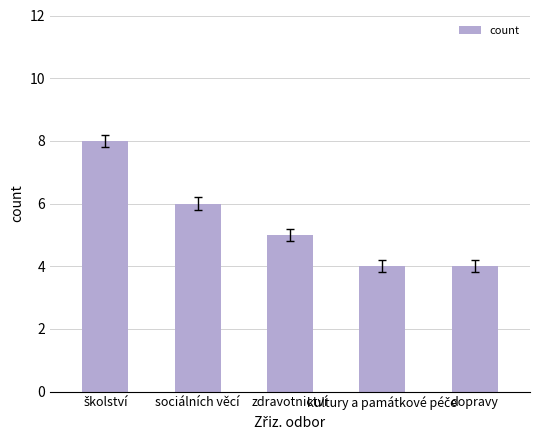

What is the value of the 3rd bar from the left?

5